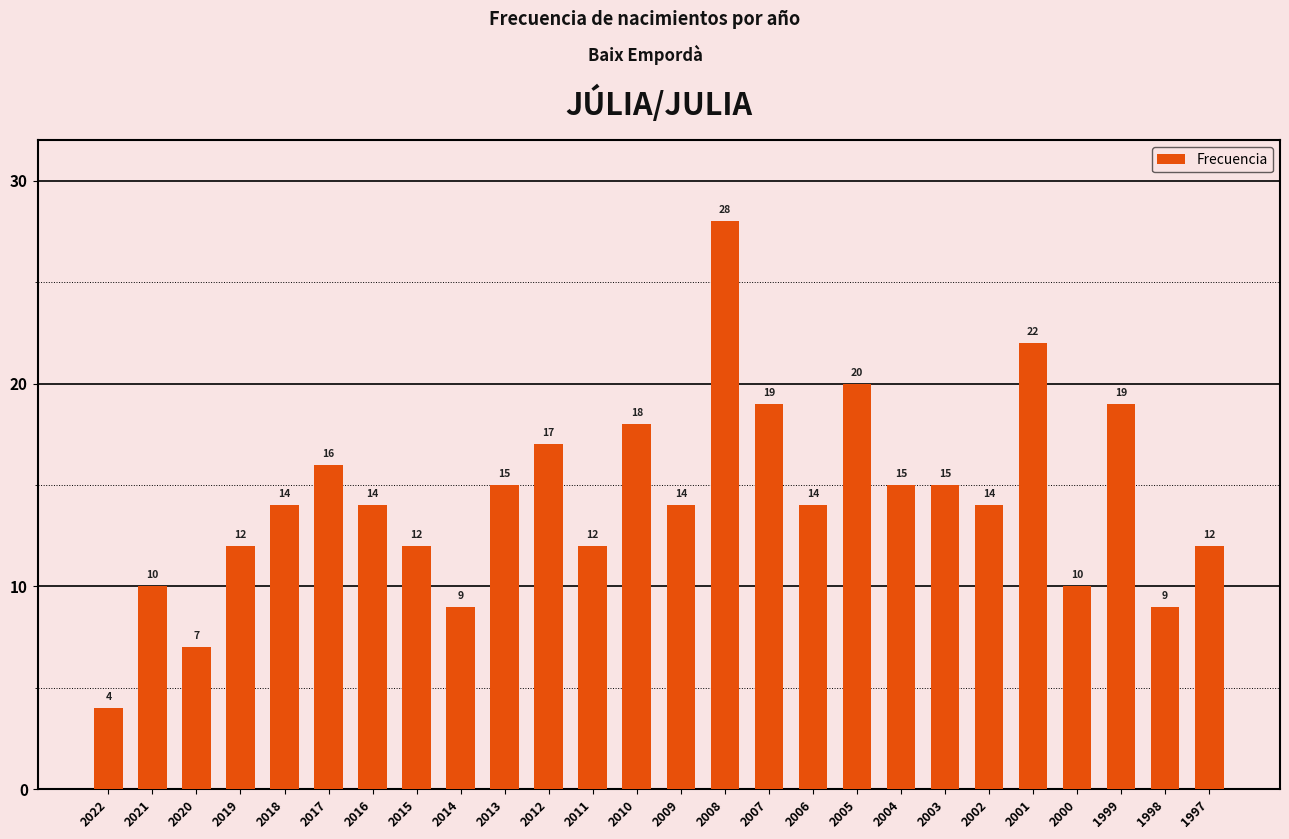

Where is the data nearest to the value 16?

2017